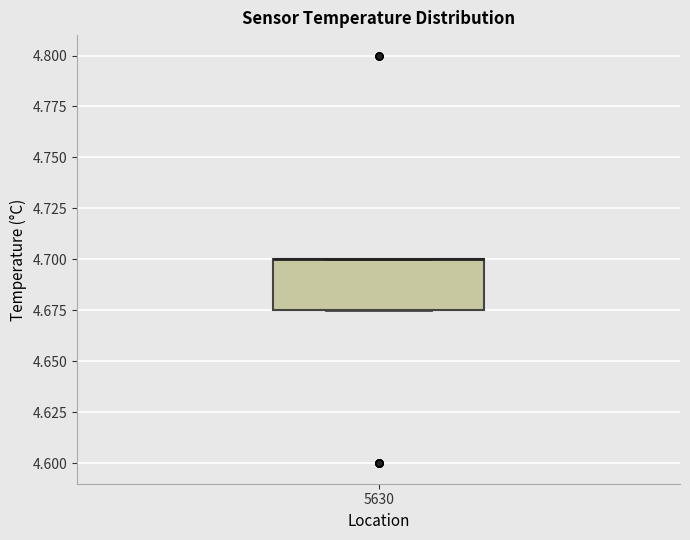

Where is the lower edge of the box at x = 5630 on the y-axis? The values are not printed on the chart, so give them approximately, as read against the axis.

4.675